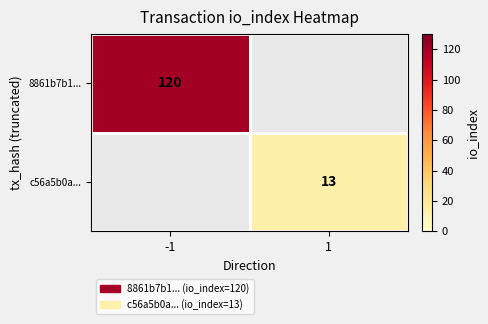

True or false: c56a5b0a... has a value of 13 at 1.

True